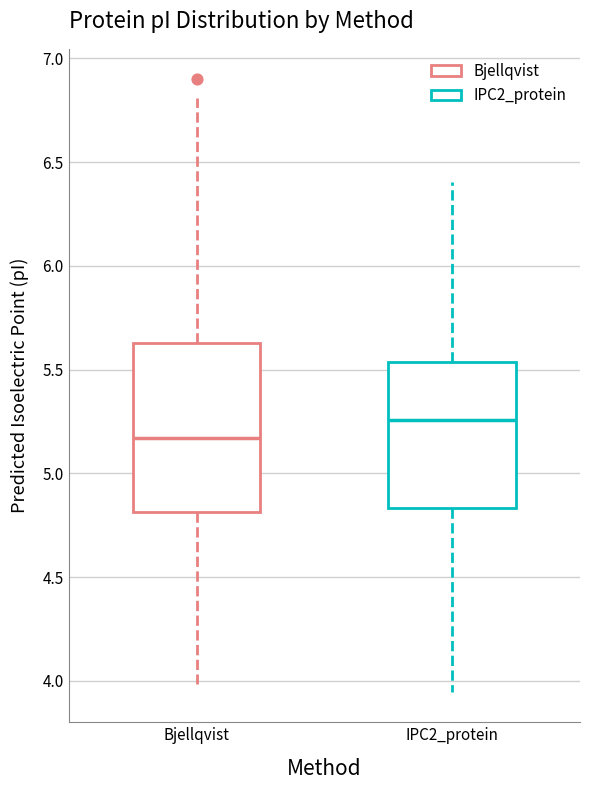

Reading left to right, read every box against the y-axis: the position of its median line, the range the box covers, and the ends of its whiskers. The values are not printed on the chart, so give them approximately, as read against the axis.

Bjellqvist: median 5.15, box 4.80 to 5.65, whiskers 4.00 to 6.80
IPC2_protein: median 5.25, box 4.85 to 5.55, whiskers 3.95 to 6.40